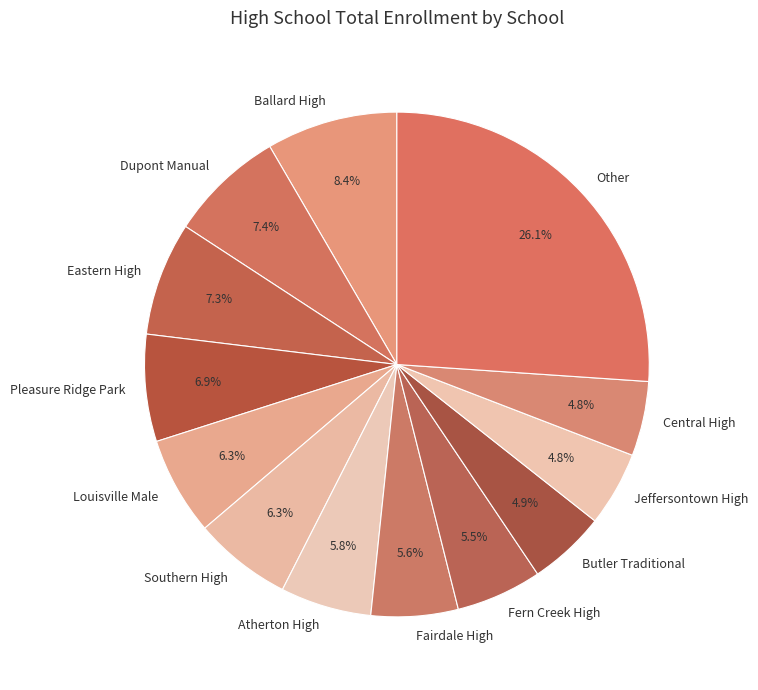

What is the ratio of the value at Pleasure Ridge Park to the value at Atherton High?

1.2